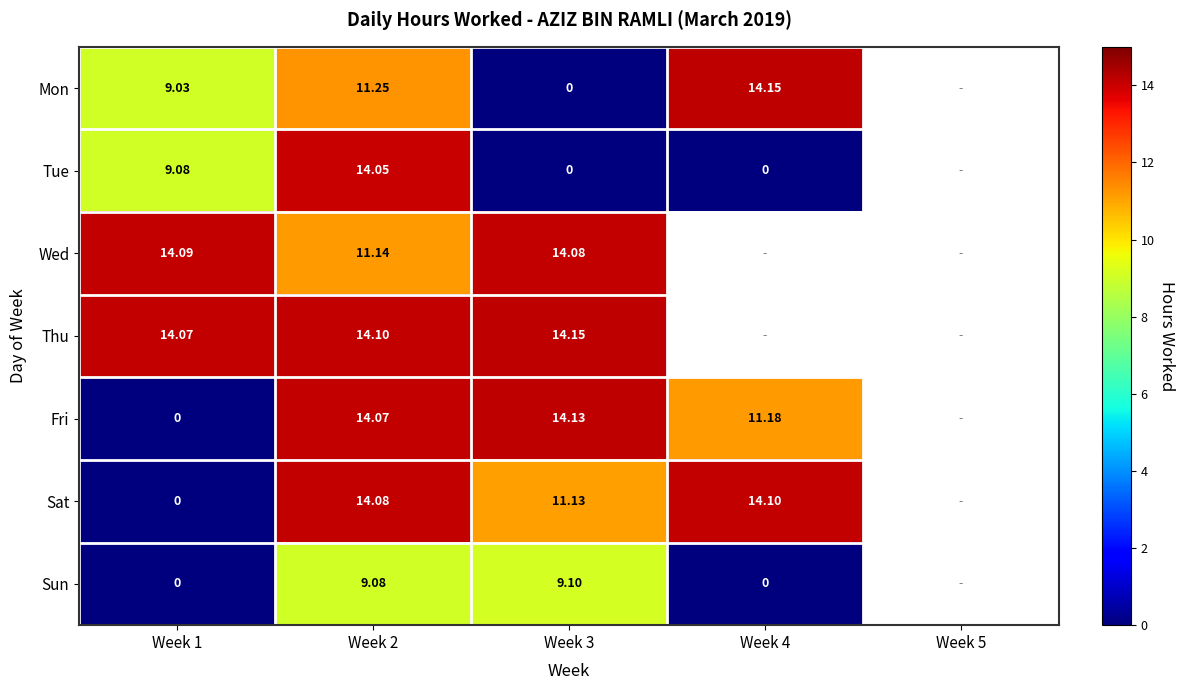

Is it true that Sun equals 9.1 at Week 3?

True